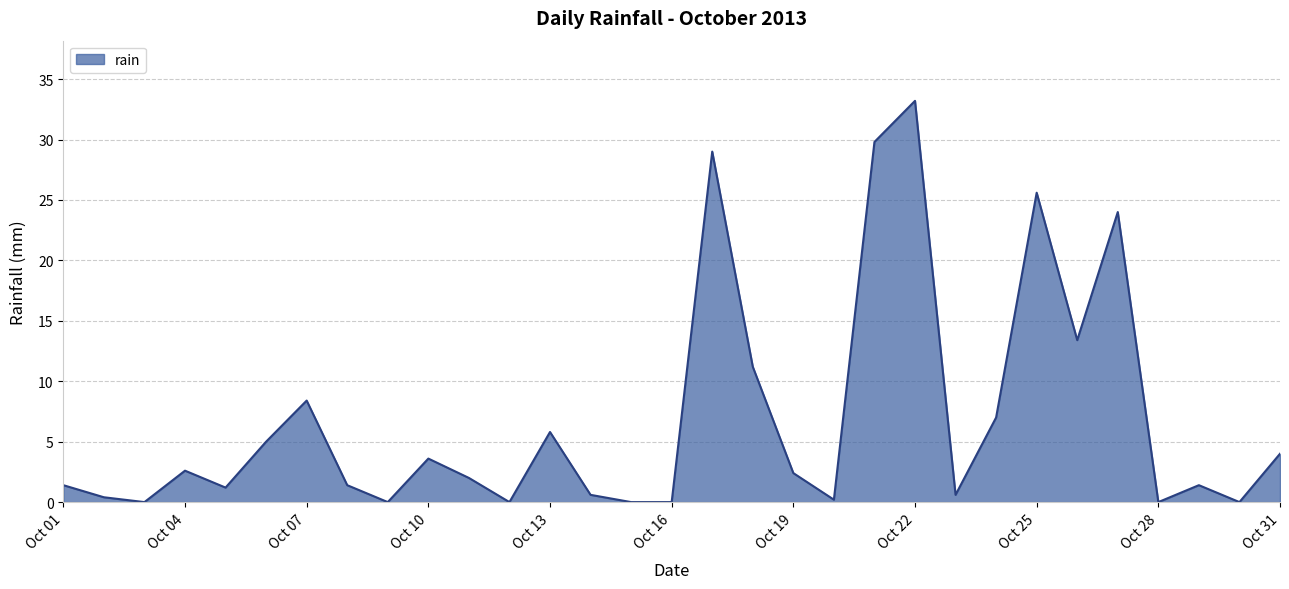

What is the maximum value shown in the chart?

33.2